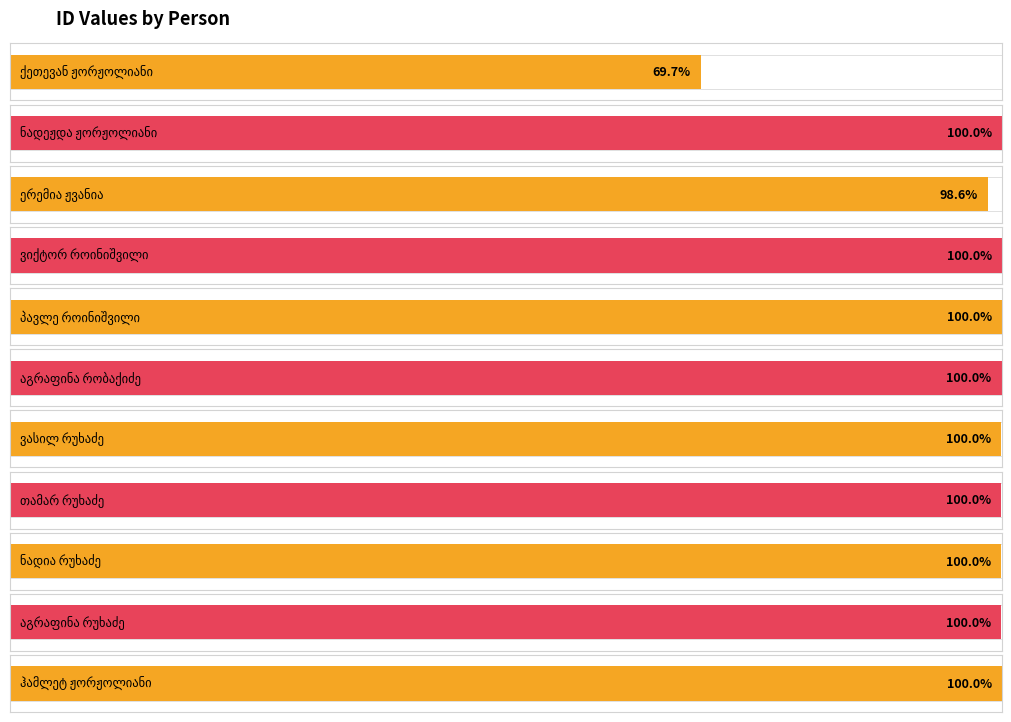

Where is the data nearest to the value 24805?

ერემია ჟვანია